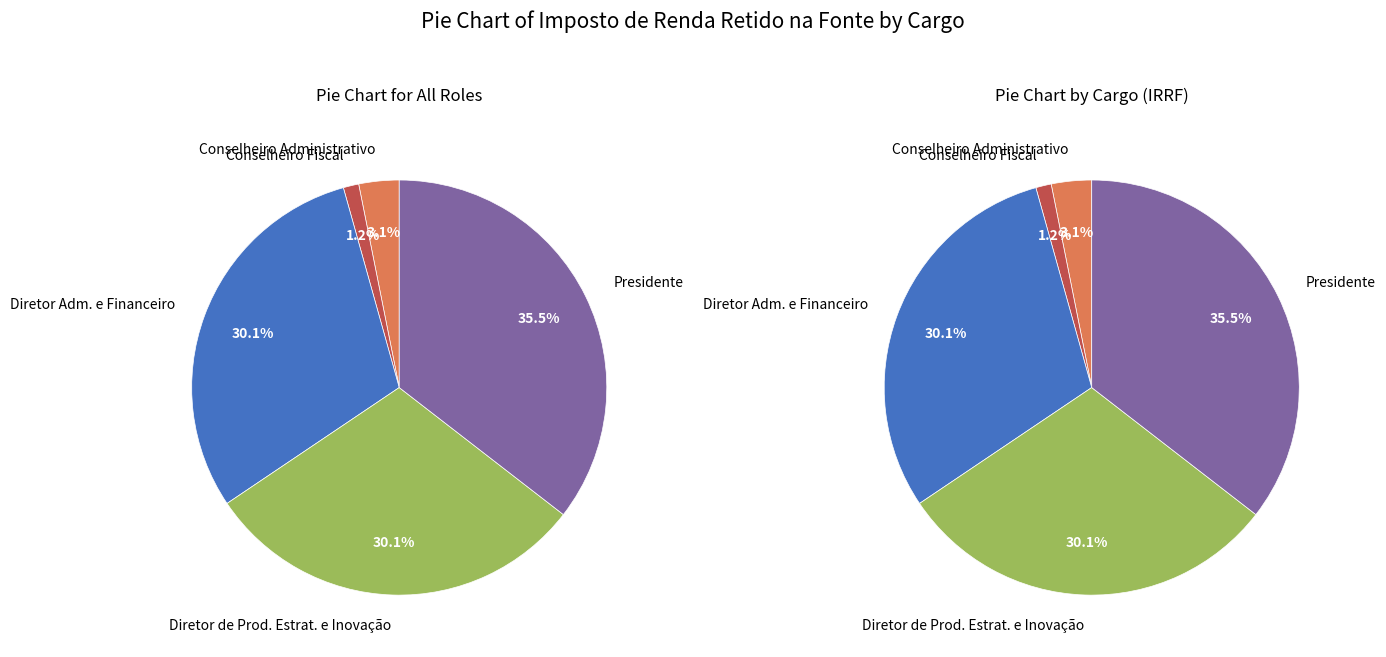

Rank the categories by value from lowest to highest.

Conselheiro Fiscal, Conselheiro Administrativo, Diretor Adm. e Financeiro, Diretor de Prod. Estrat. e Inovação, Presidente